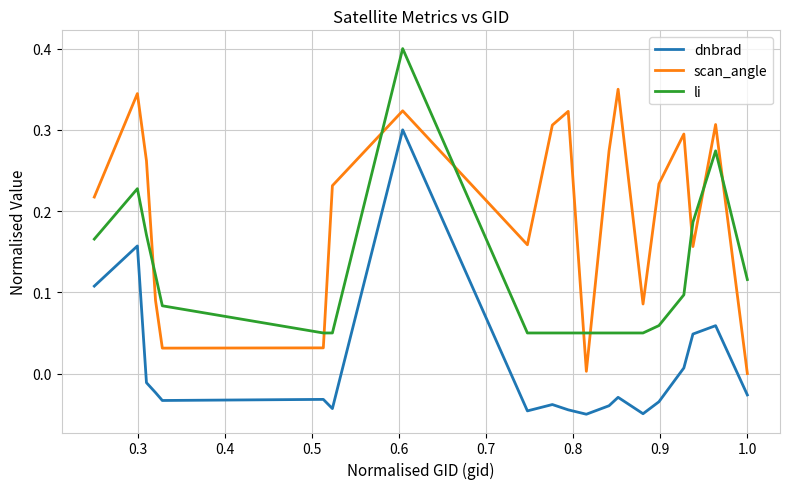

List the series in order of their peak value, lowest first.

dnbrad, scan_angle, li